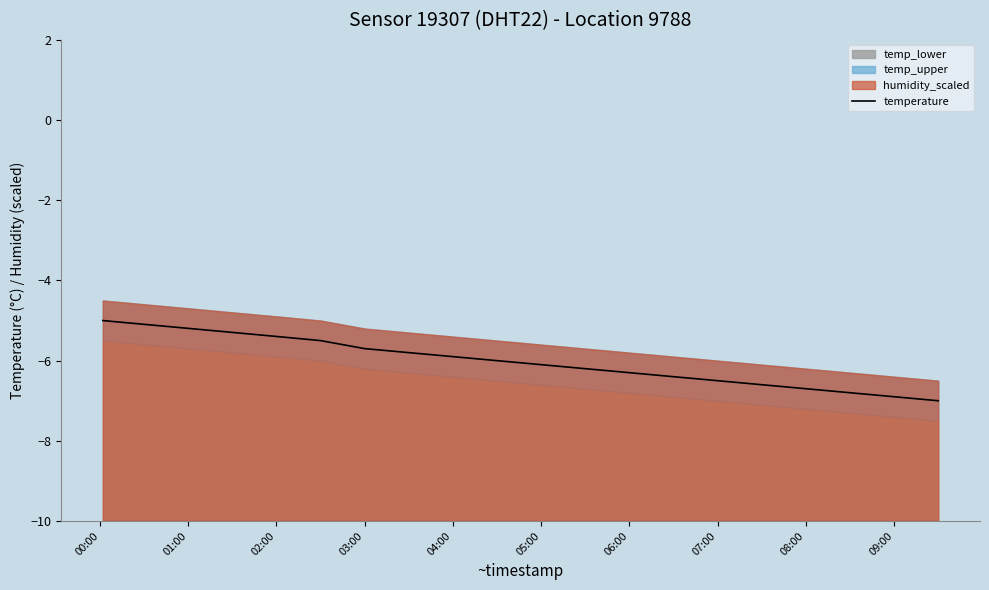

True or false: the data has more than 1 interior local peaks.

False